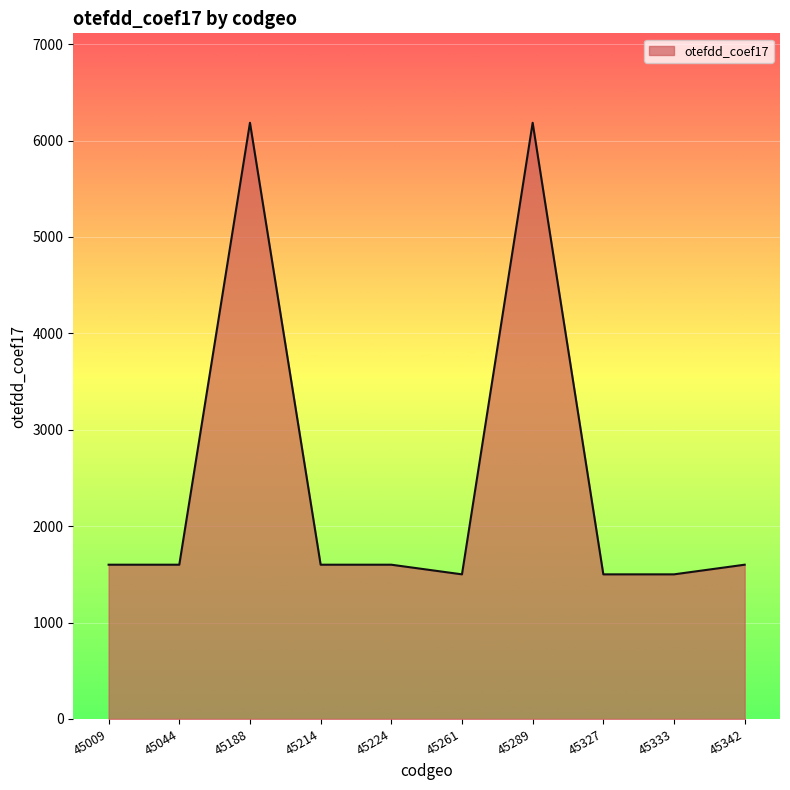

How many lines are shown in the chart?

1